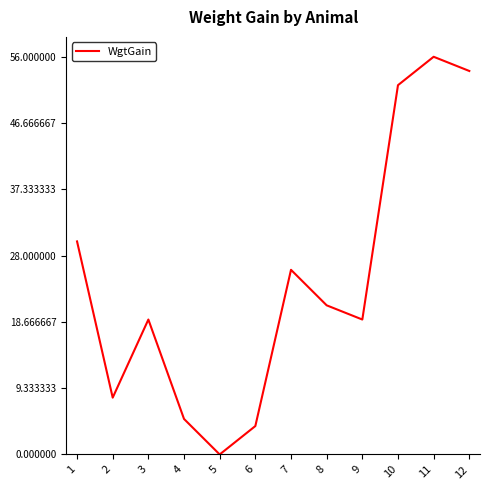

What is the difference between the second highest and minimum values?

54